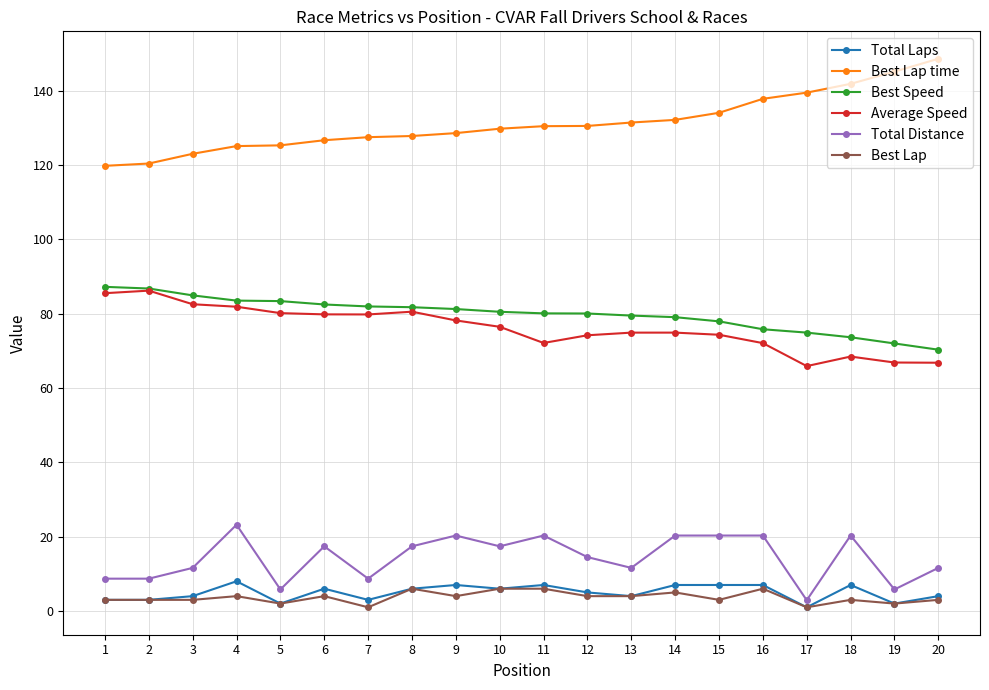

What is the value of the Total Laps point at the 1st from the left?

3.0